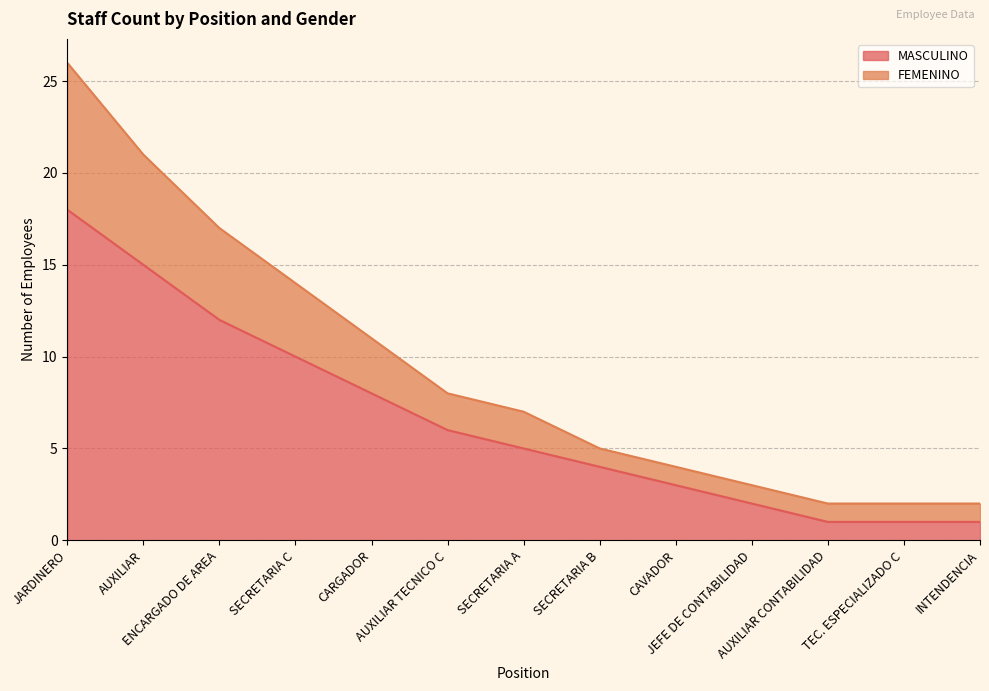

True or false: FEMENINO and MASCULINO cross at least once.

False